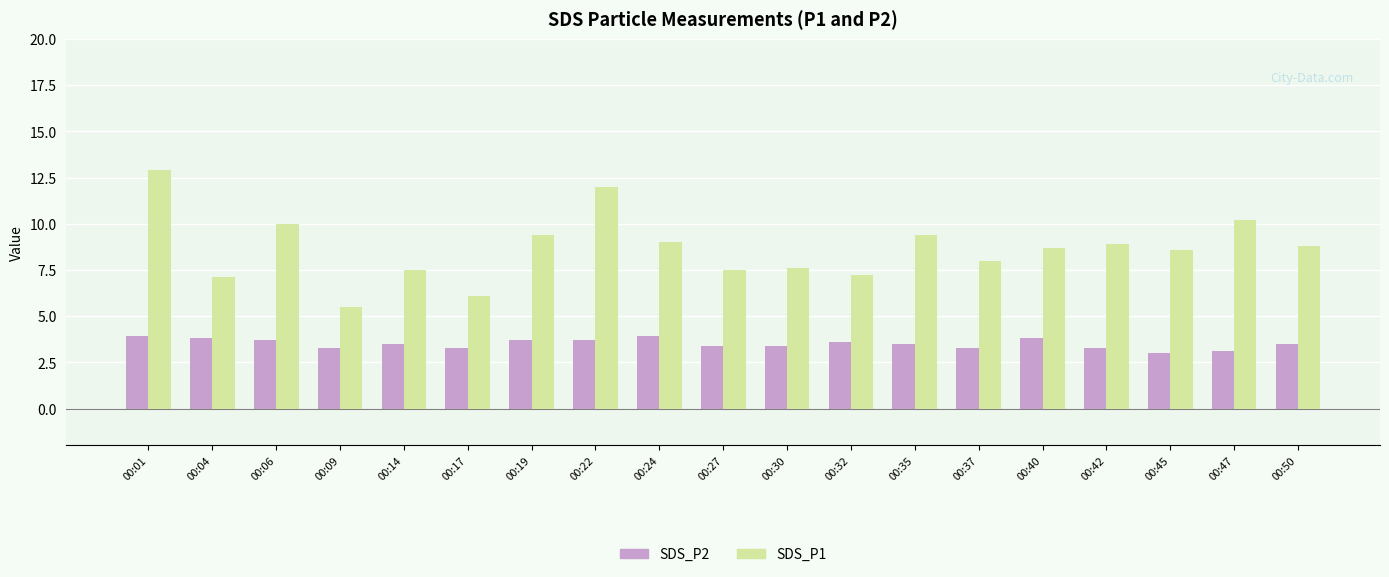

Which series changed the most between 00:22 and 00:40?

SDS_P1